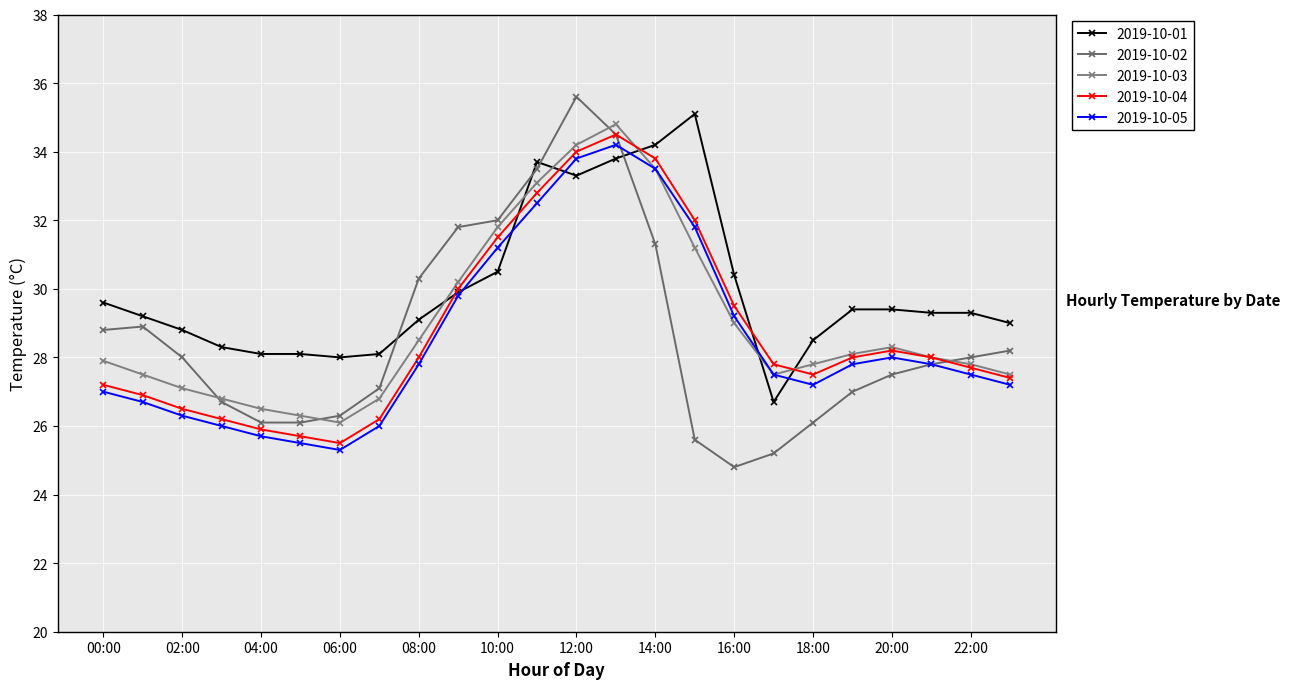

Is this an area chart (filled region under the line)?

No